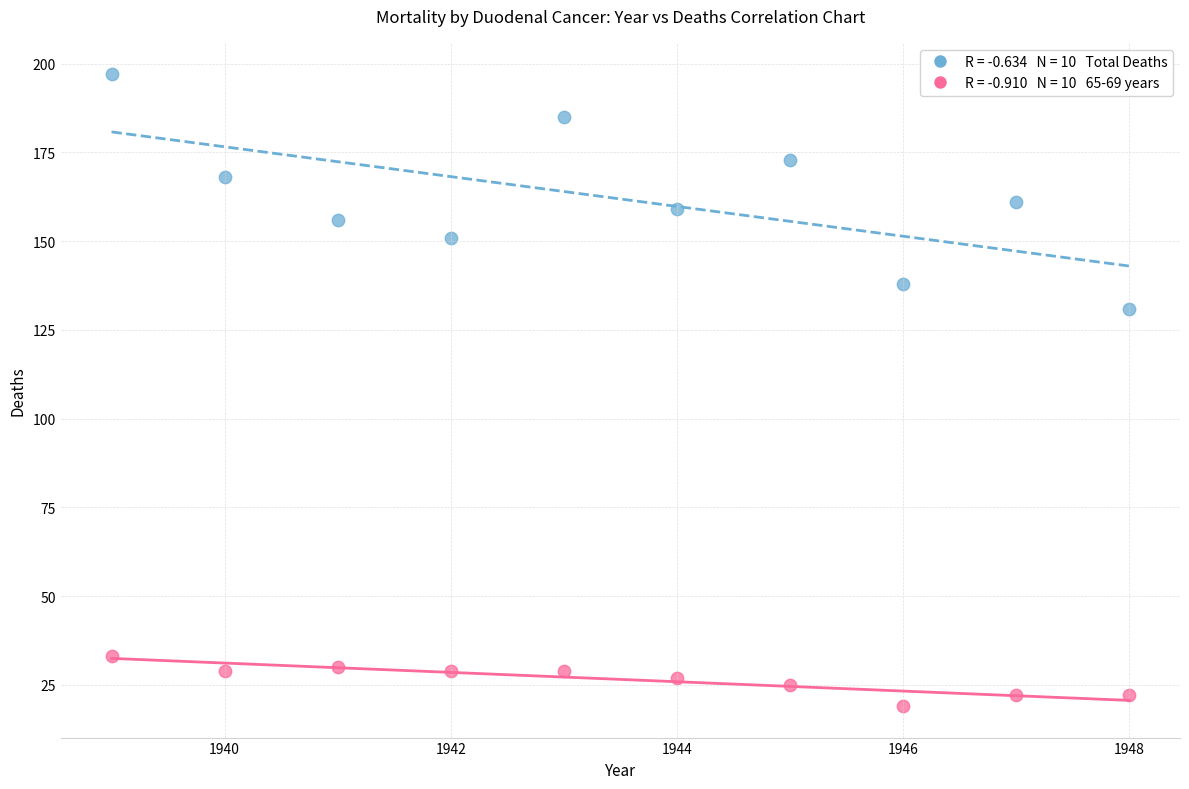

Across all data points, what is the range of X values (max minus min)?

9